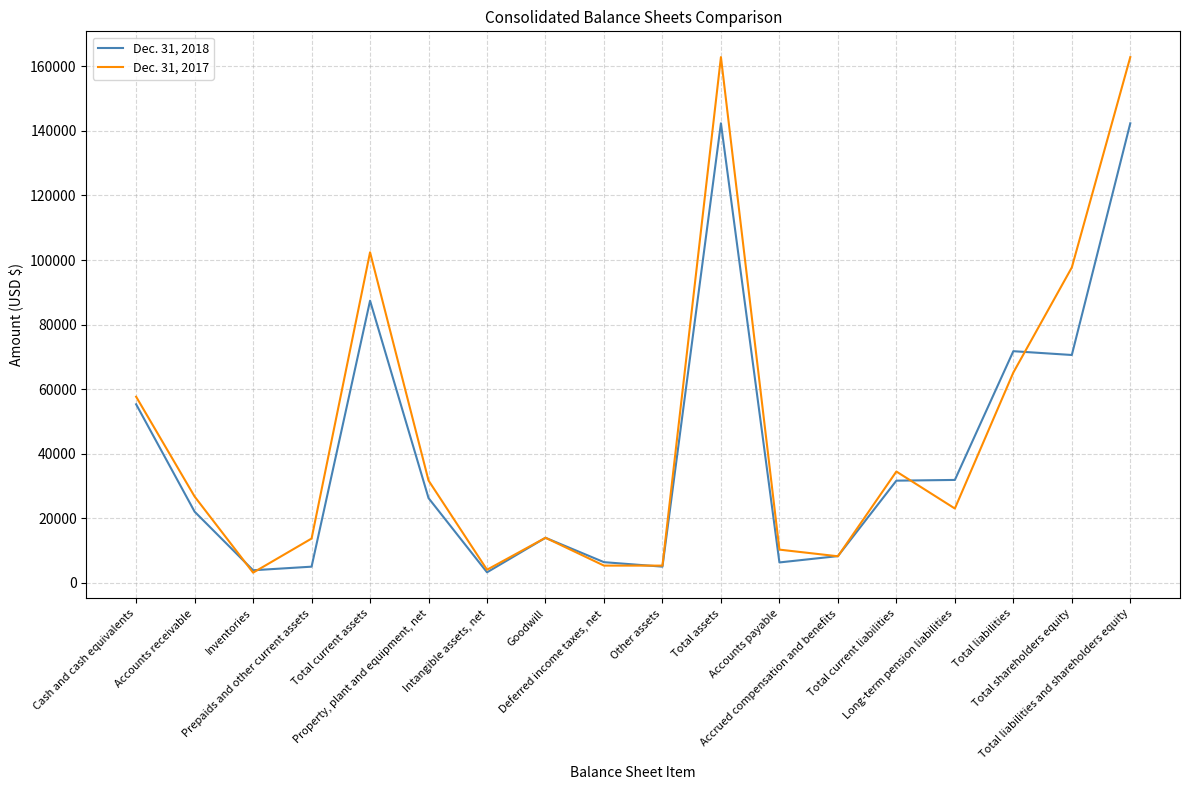

Rank the series by their maximum value, from lowest to highest.

Dec. 31, 2018, Dec. 31, 2017